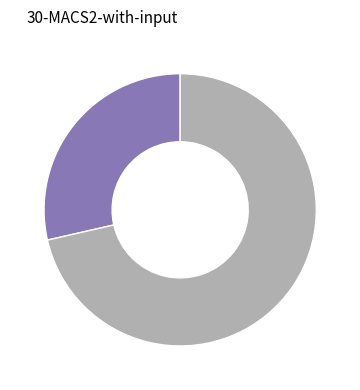

Is there a majority slice in this chart?

Yes